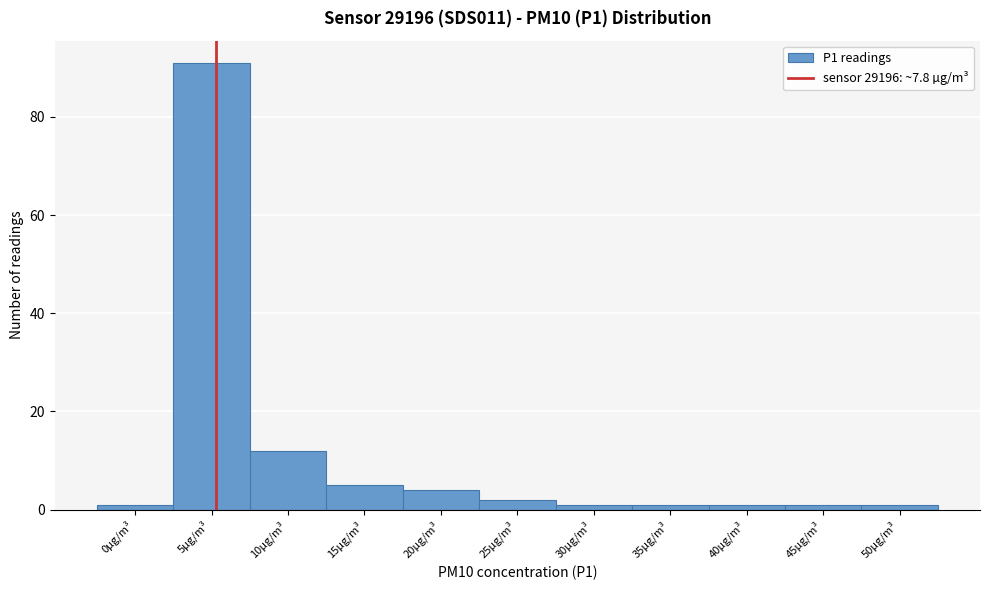

Reading left to right, list all the values displayed in this chart.

0µg/m³=1	5µg/m³=91	10µg/m³=12	15µg/m³=5	20µg/m³=4	25µg/m³=2	30µg/m³=1	35µg/m³=1	40µg/m³=1	45µg/m³=1	50µg/m³=1